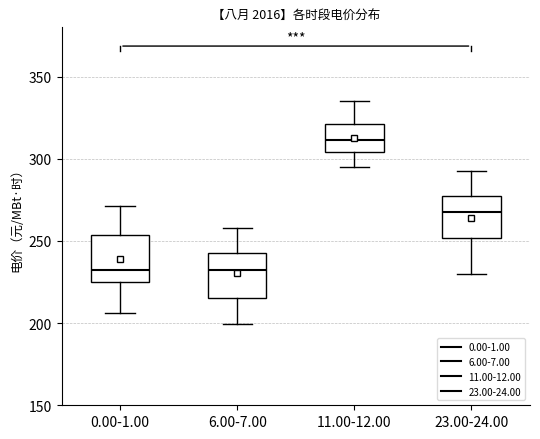

Reading left to right, transcribe this box plot: for each box, give where its median line is, the range the box spans, and where its two whiskers end, as read against the y-axis. The values are not printed on the chart, so give them approximately, as read against the axis.

0.00-1.00: median 230, box 225 to 255, whiskers 205 to 270
6.00-7.00: median 235, box 215 to 245, whiskers 200 to 260
11.00-12.00: median 310, box 305 to 320, whiskers 295 to 335
23.00-24.00: median 270, box 250 to 275, whiskers 230 to 290